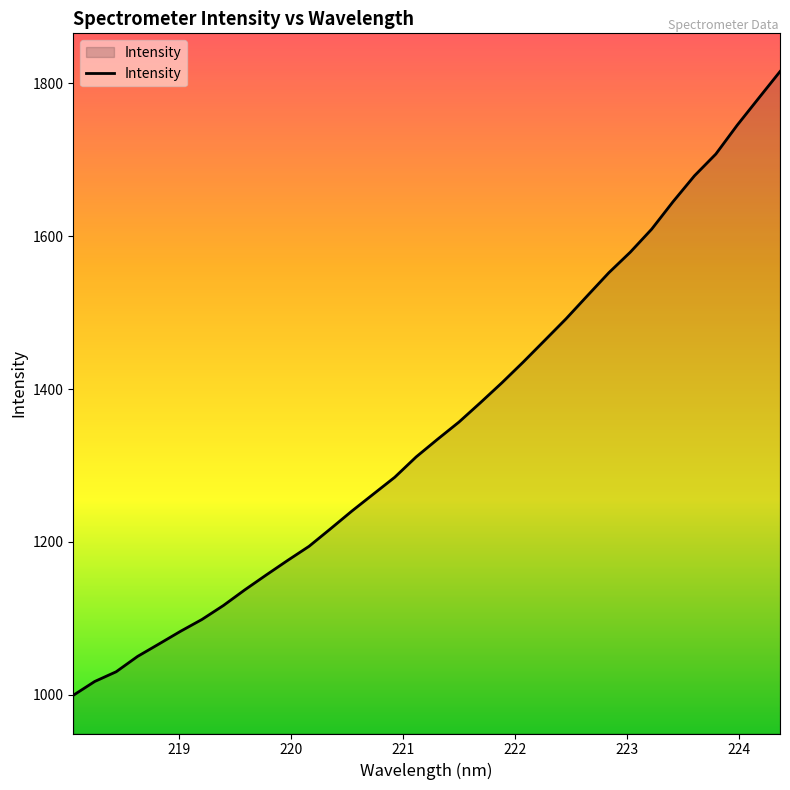

What is the difference between the maximum and minimum values?

816.4